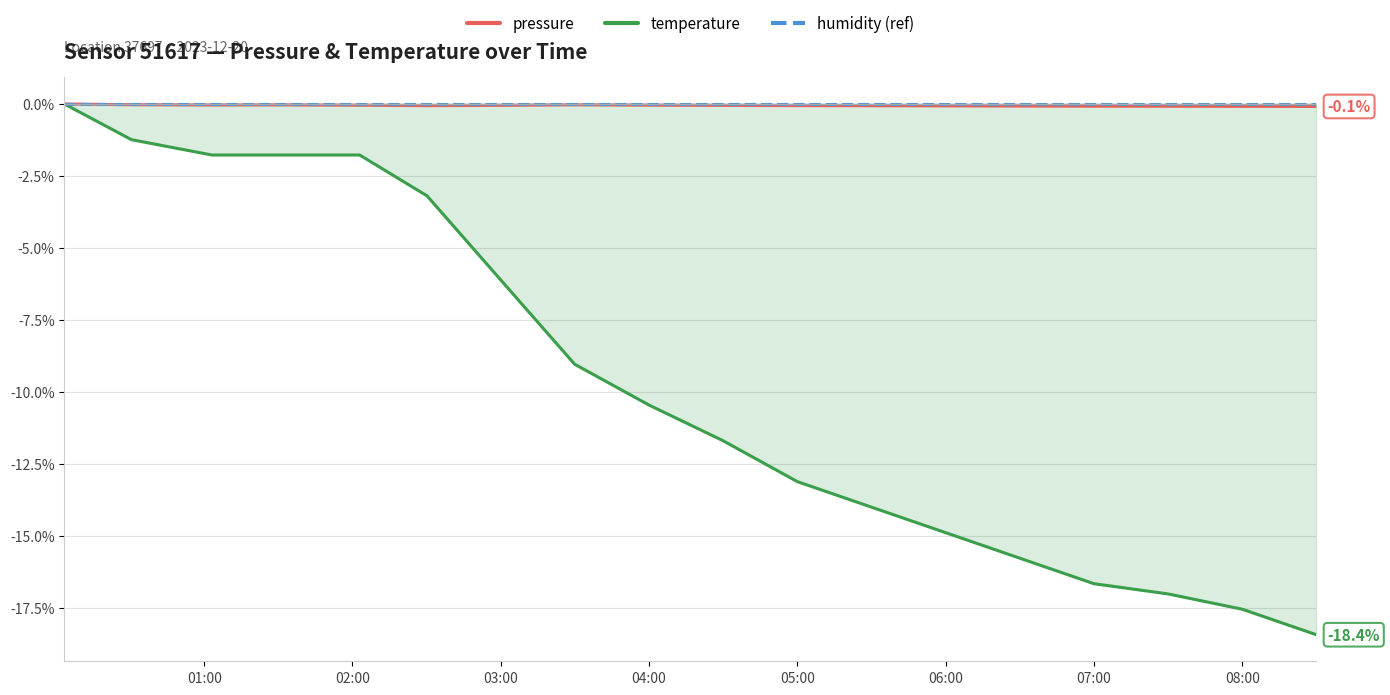

The temperature series shows -23.5 at 07:00. True or false?

False